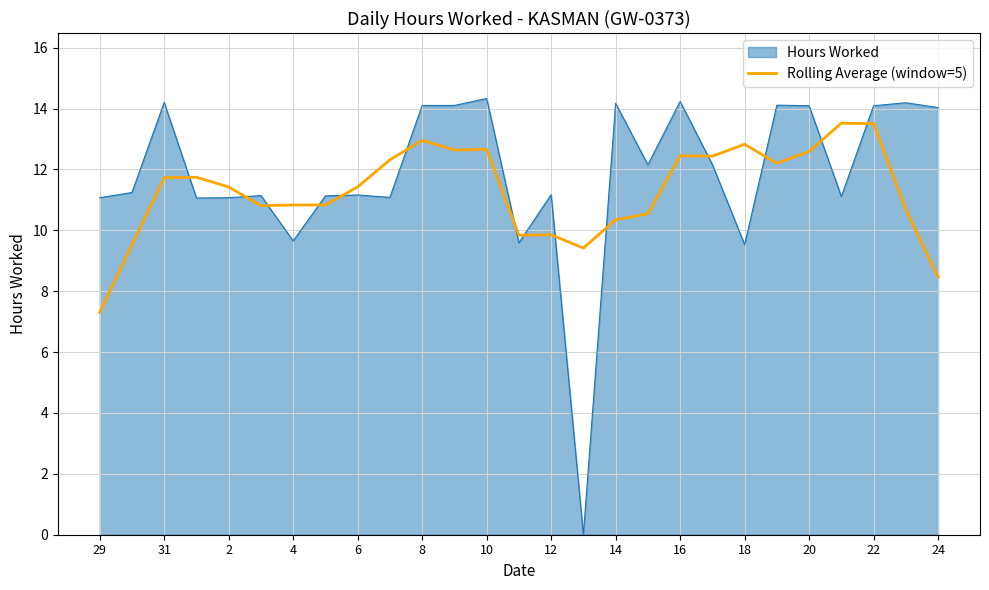

Rank the series by their maximum value, from highest to lowest.

Hours Worked, Rolling Average (window=5)